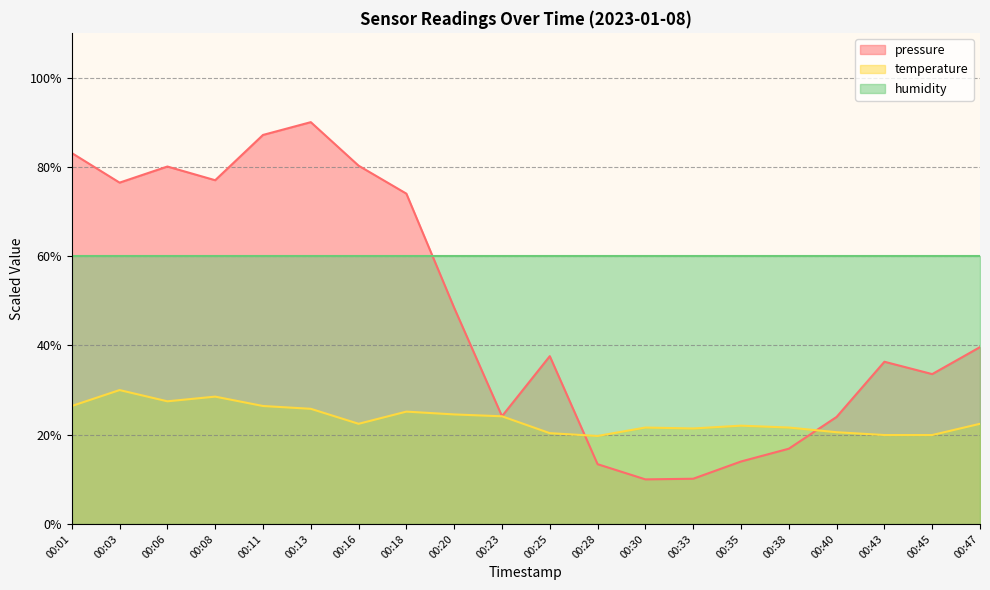

At 00:35, list the series in order from smallest to largest.

pressure, temperature, humidity